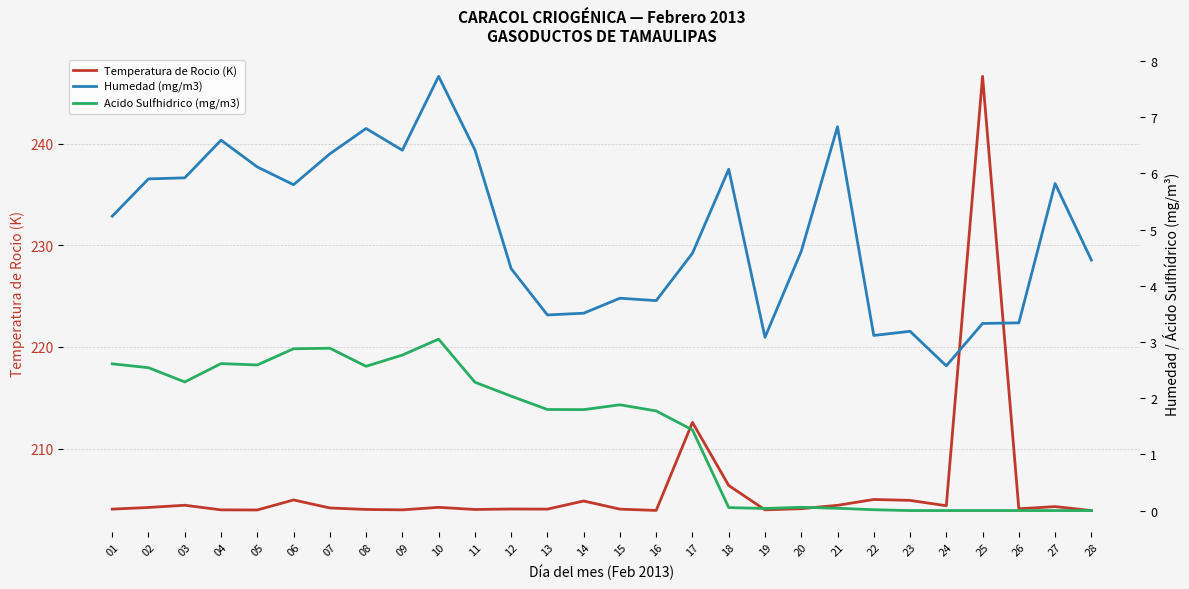

What is the average value of the Acido Sulfhidrico (mg/m3) series?

1.4